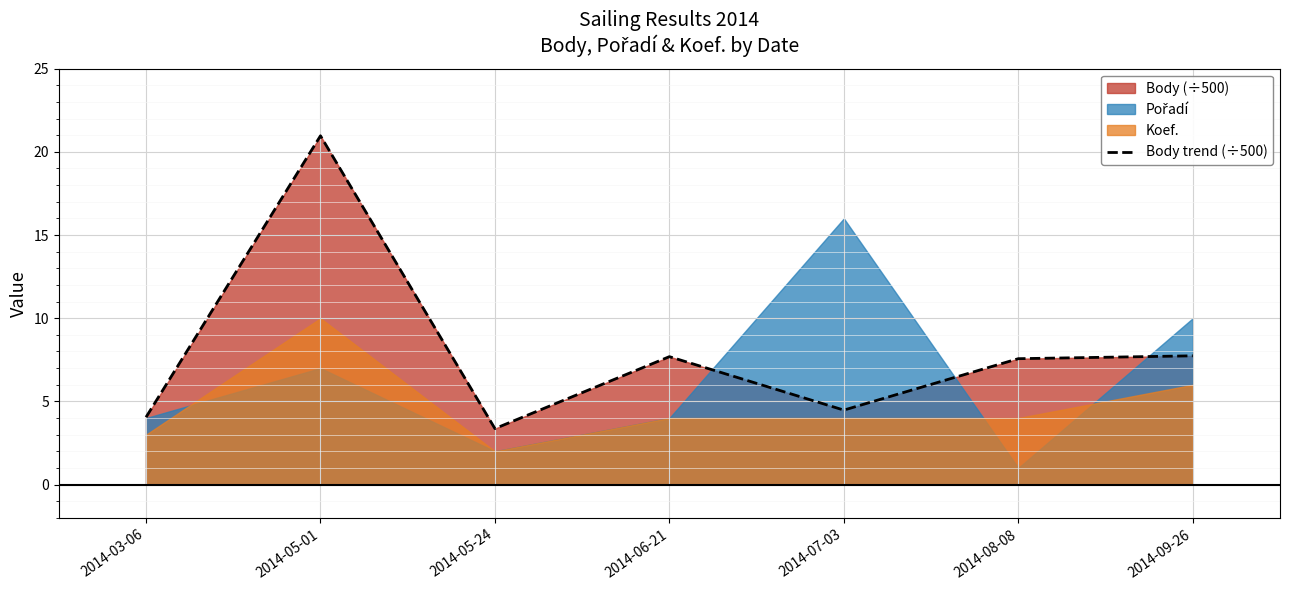

How many points are lower than both their immediate neighbors (excluding endpoints)?

2